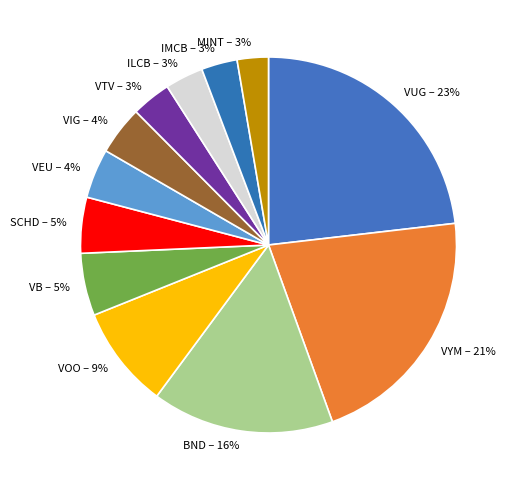

Combined, do MINT and IMCB account for over 50%?

No